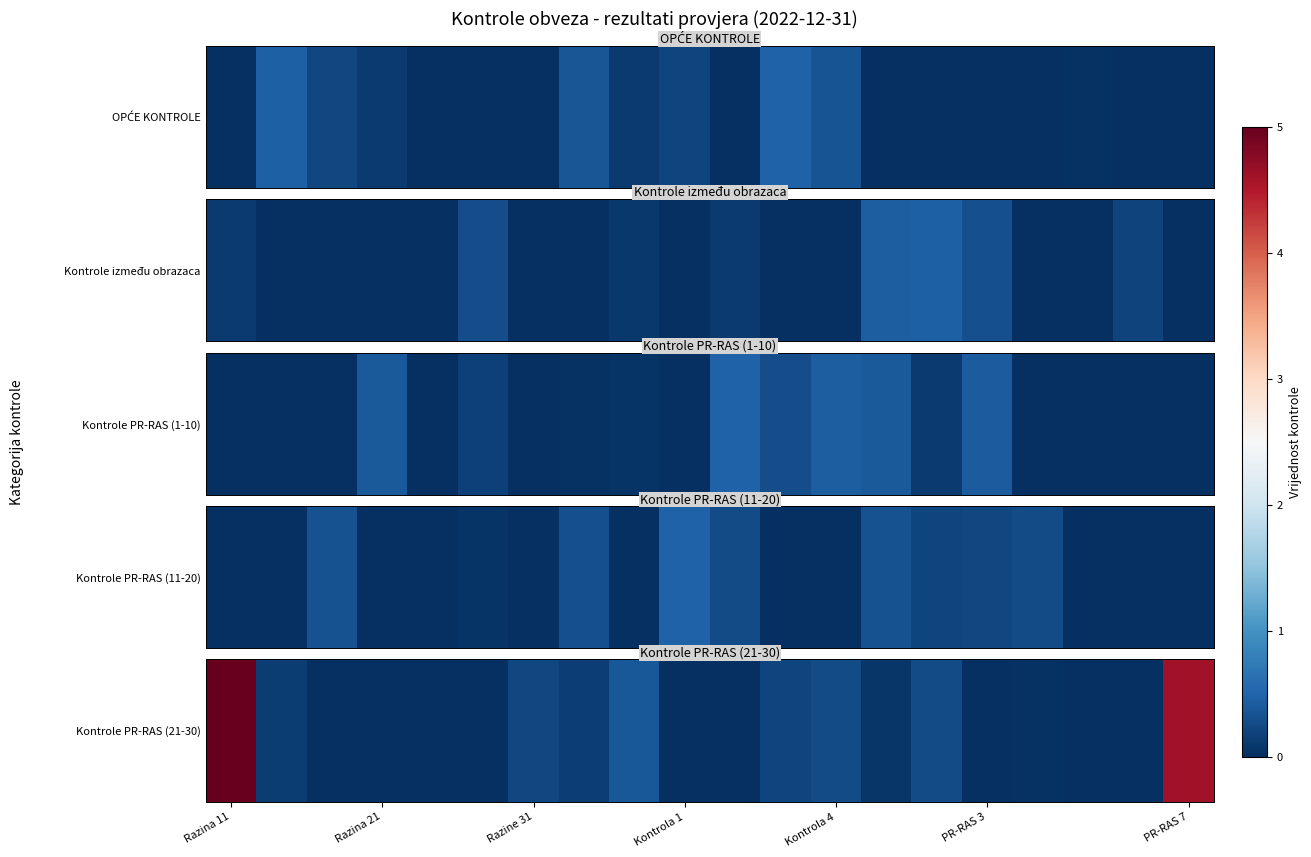

Where is the data nearest to the value 2?

8